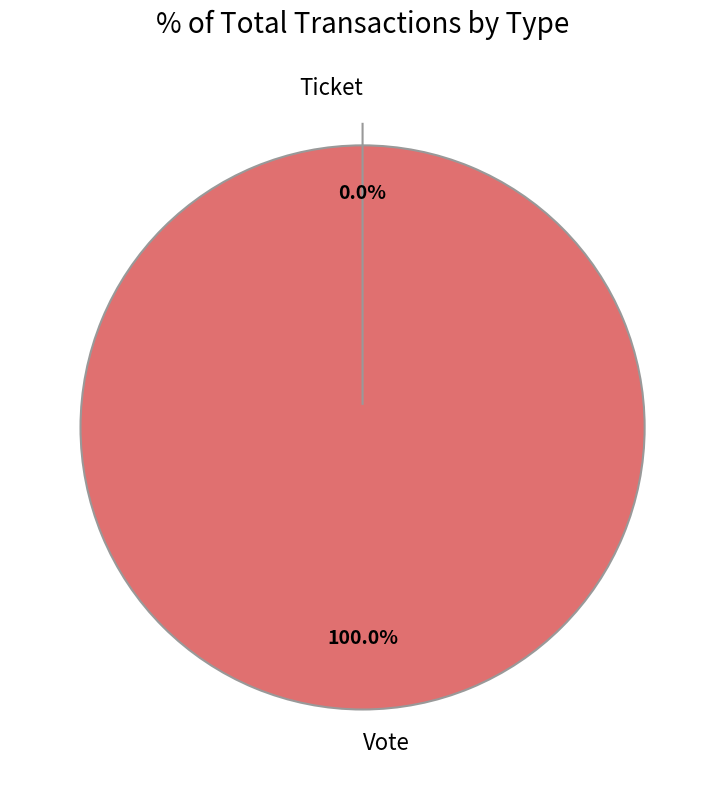

What is the smallest slice in the pie chart?

Ticket